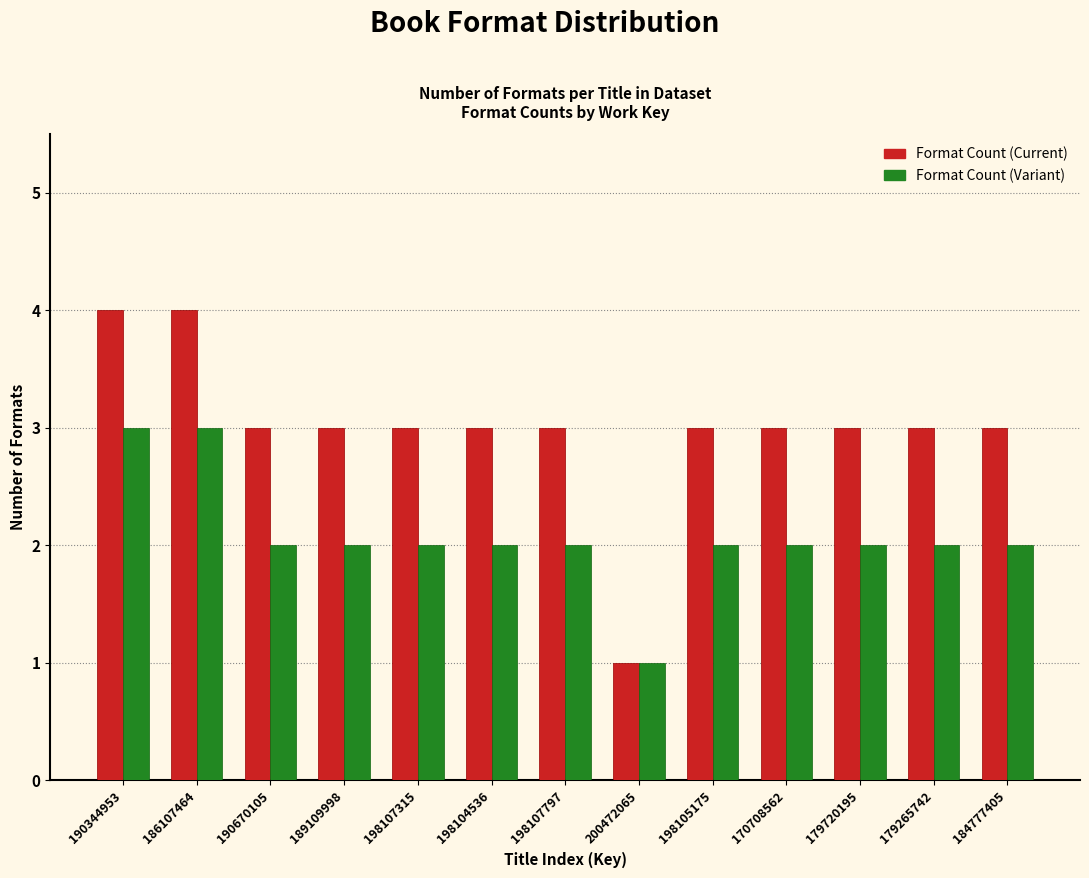

Reading right to left, transcribe all the data shown in this chart.

Format Count (Current): 184777405=3	179265742=3	179720195=3	170708562=3	198105175=3	200472065=1	198107797=3	198104536=3	198107315=3	189109998=3	190670105=3	186107464=4	190344953=4
Format Count (Variant): 184777405=2	179265742=2	179720195=2	170708562=2	198105175=2	200472065=1	198107797=2	198104536=2	198107315=2	189109998=2	190670105=2	186107464=3	190344953=3